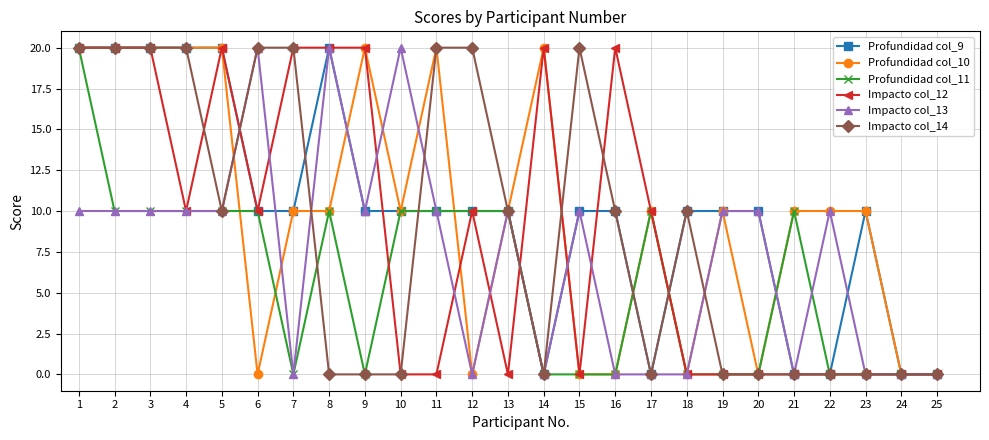

Is it true that Profundidad col_9 equals 18 at 23?

False